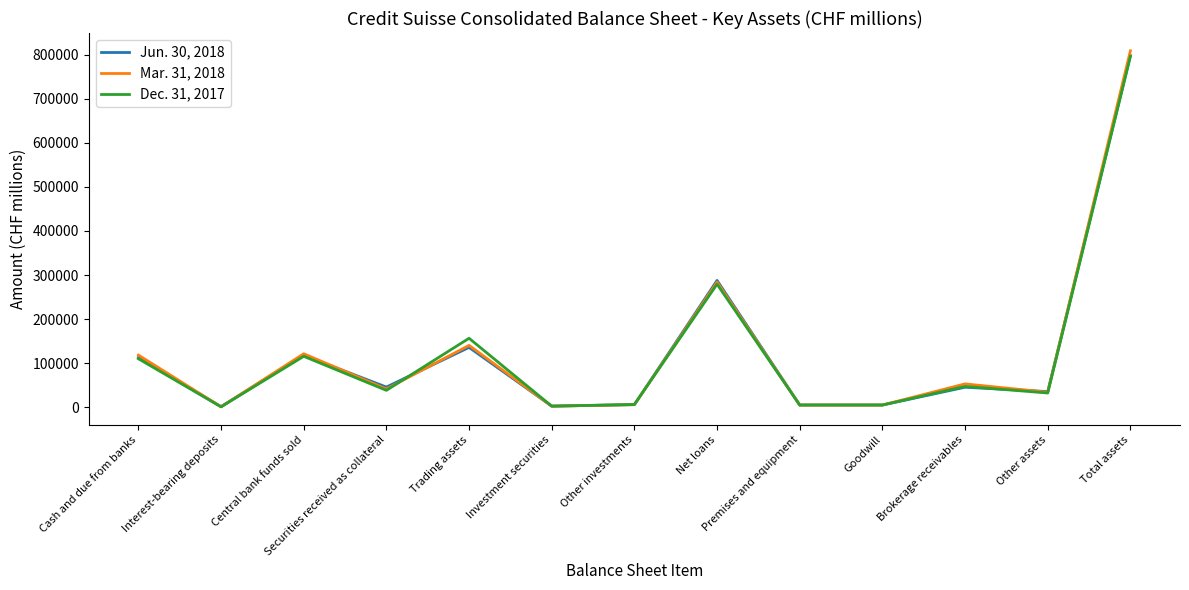

How many lines are shown in the chart?

3